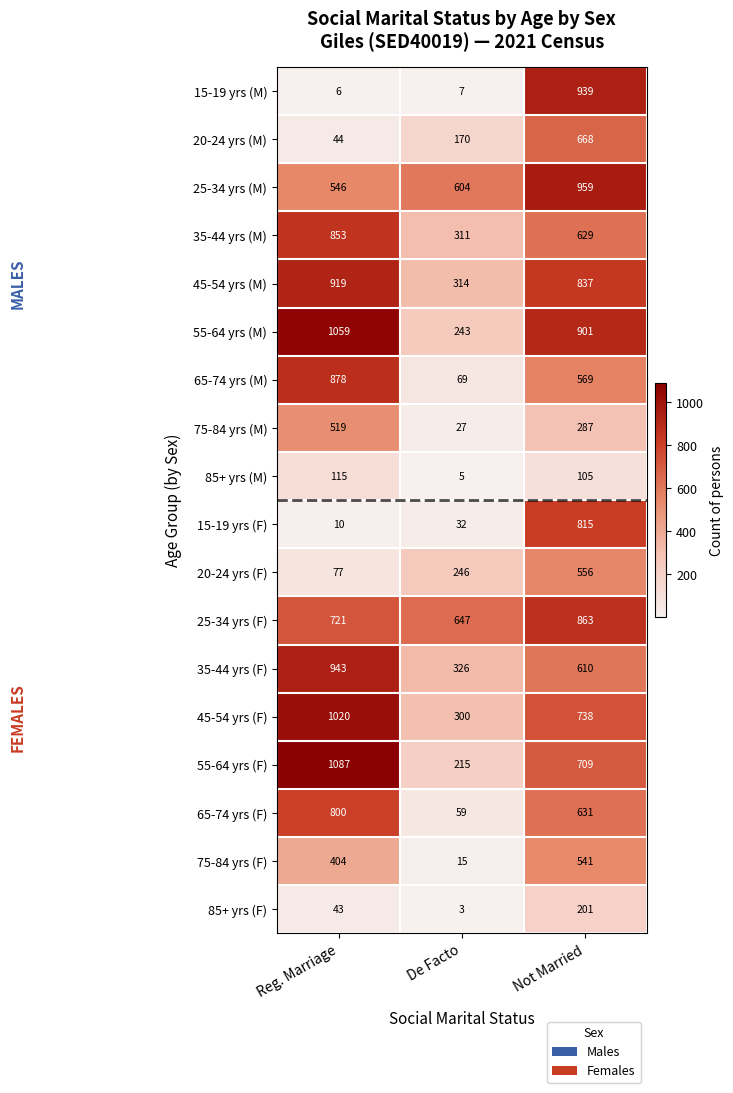

At which category is the sum across all series the highest?

Not Married